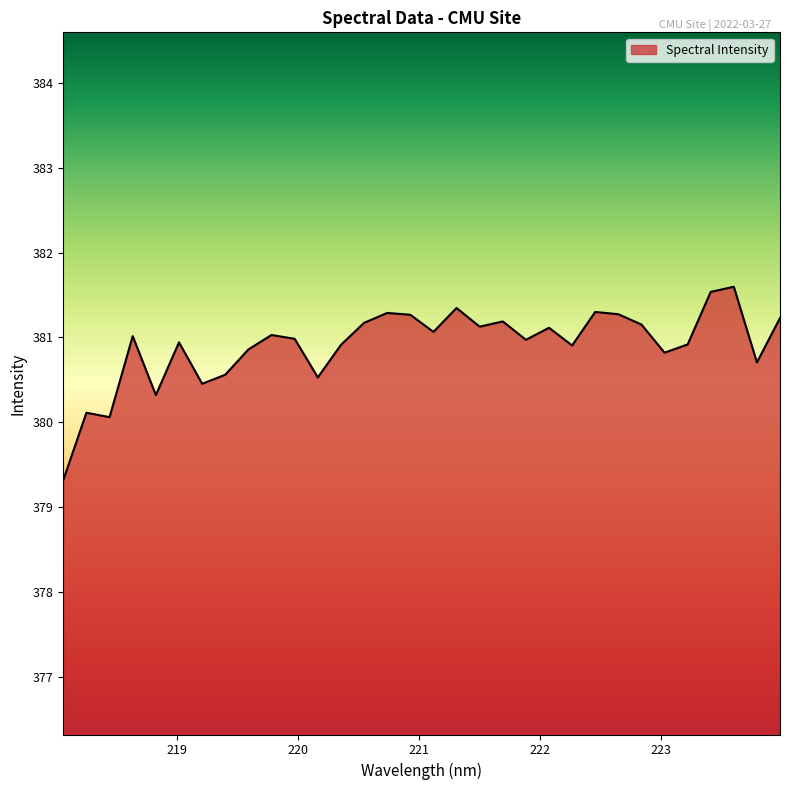

What is the greatest value displayed?

381.6